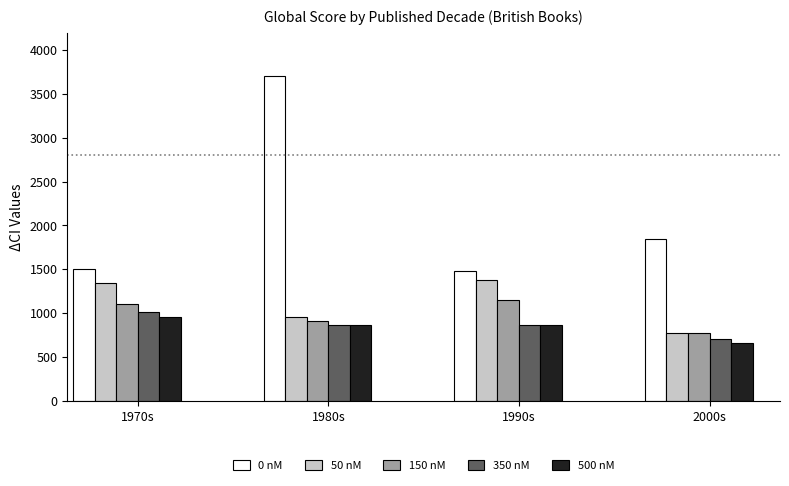

What is the difference between the maximum and minimum values in the 150 nM series?

387